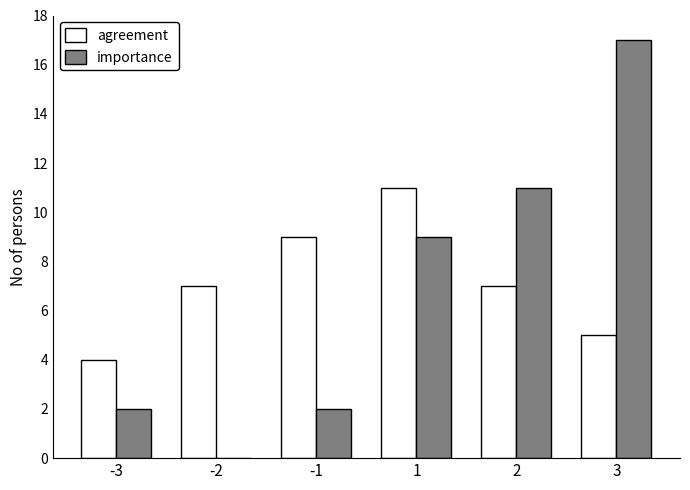

Between 1 and 2, which series saw the biggest shift?

agreement